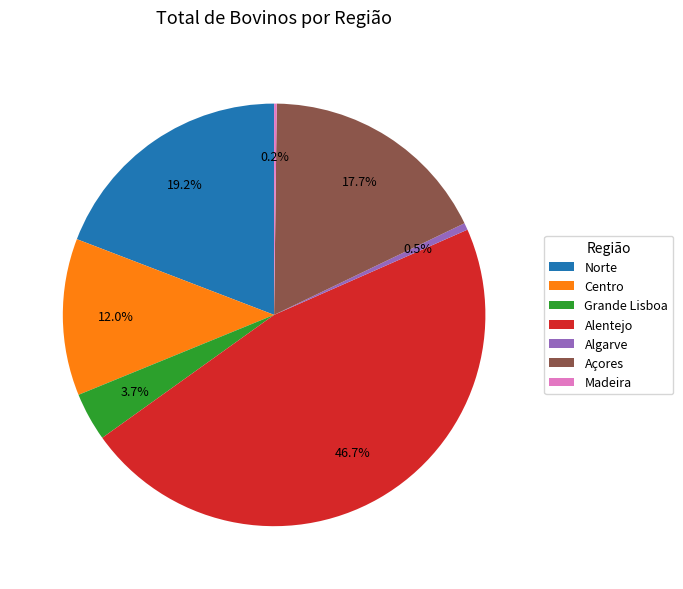

Which has a higher value, Açores or Norte?

Norte